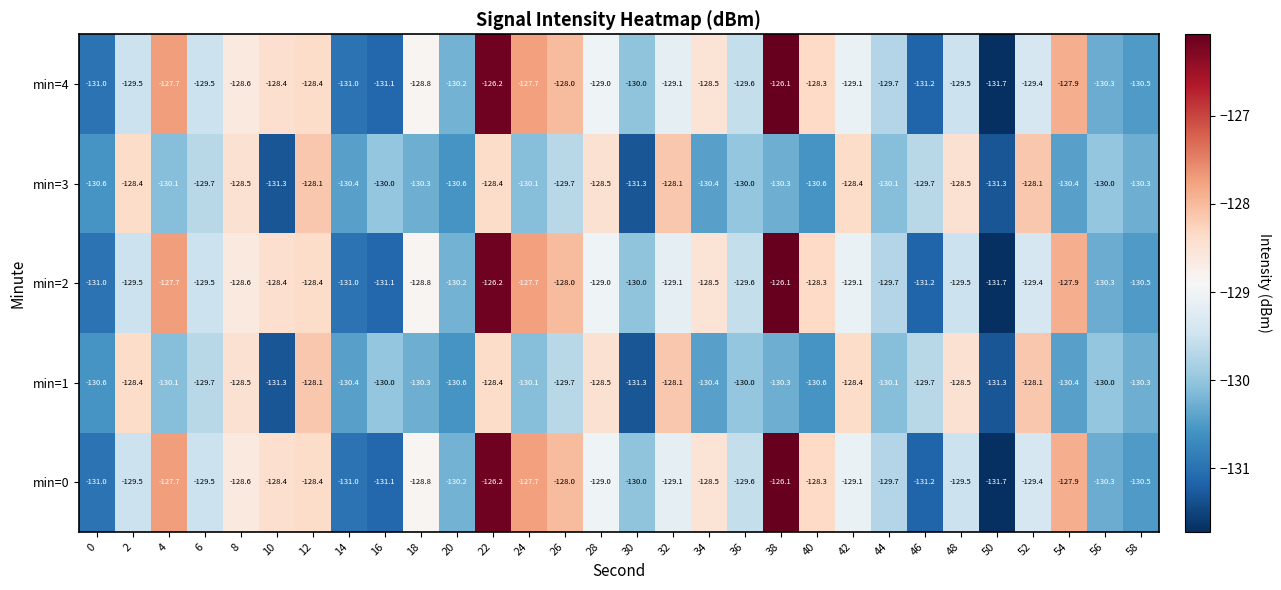

Where is min=0 nearest to the value -128?

26